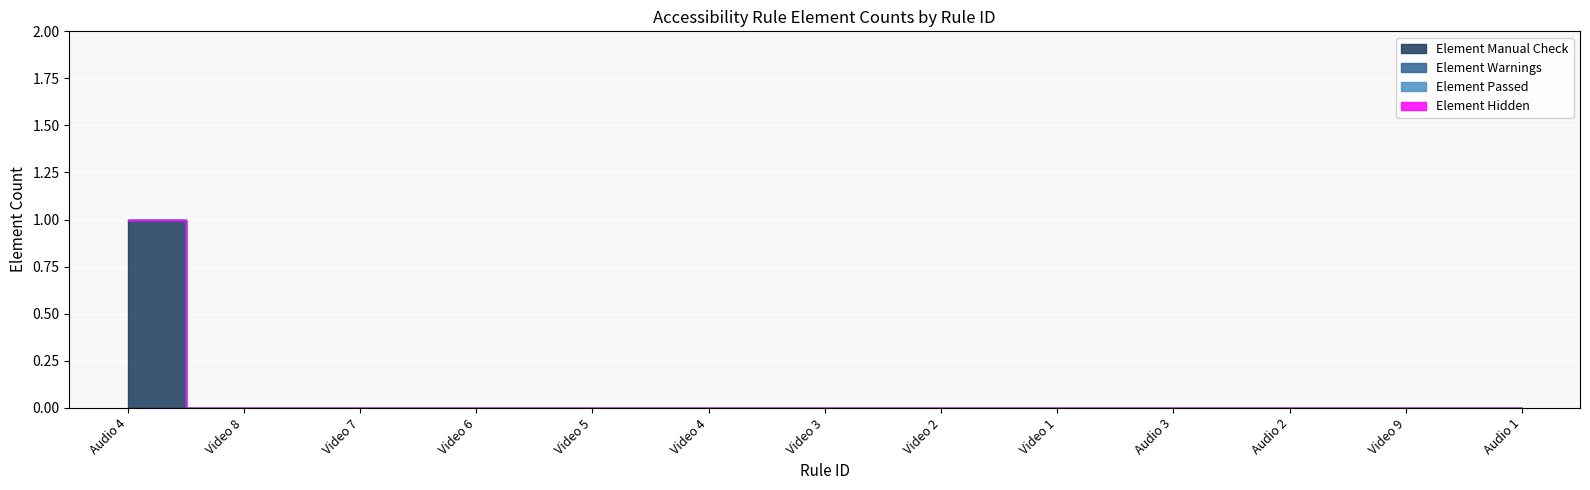

Which series has the largest total across all categories?

Element Manual Check